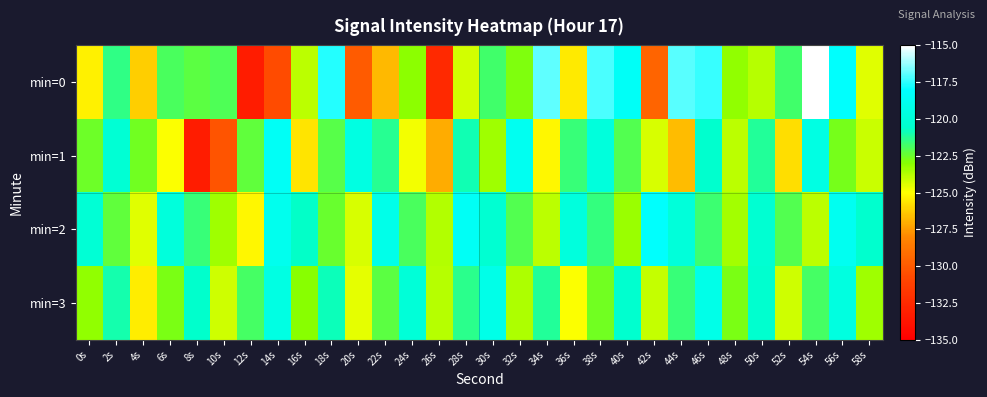

Which series has the largest range (max minus min)?

min=0